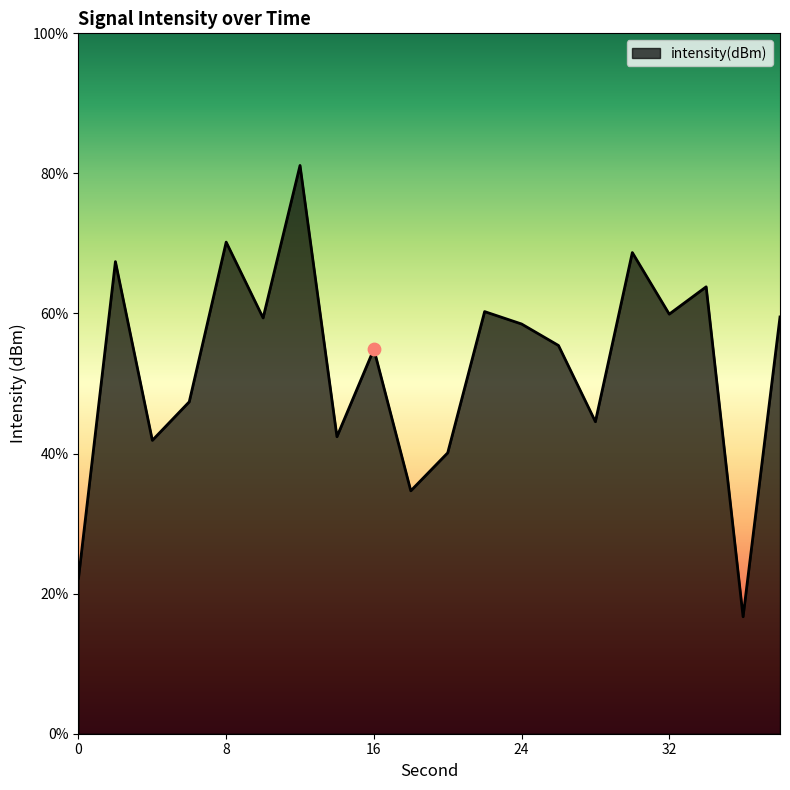

What is the change in value from 2 to 14?

-6.2